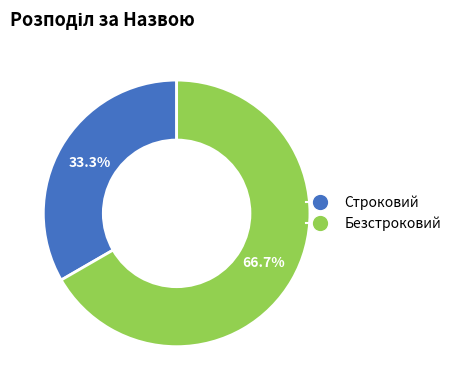

Rank the categories by value from lowest to highest.

Строковий, Безстроковий